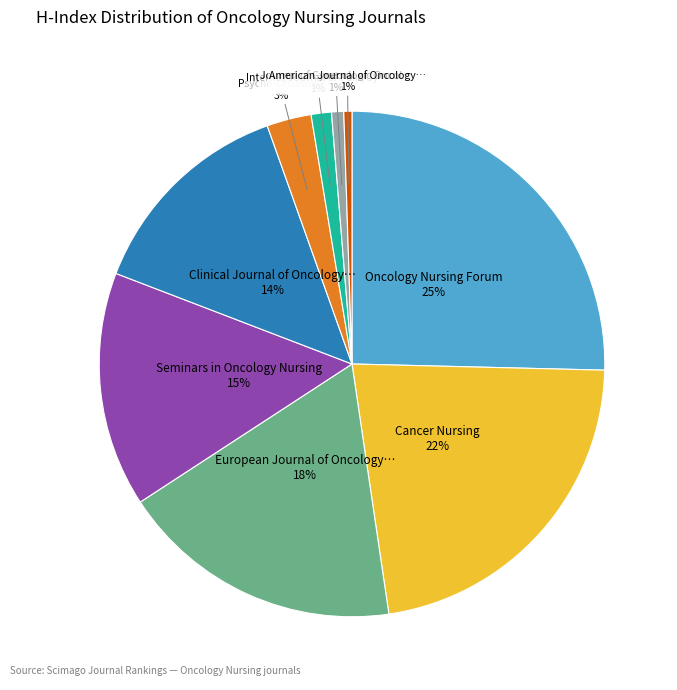

To the nearest percent, what is the average slice percentage?

11%